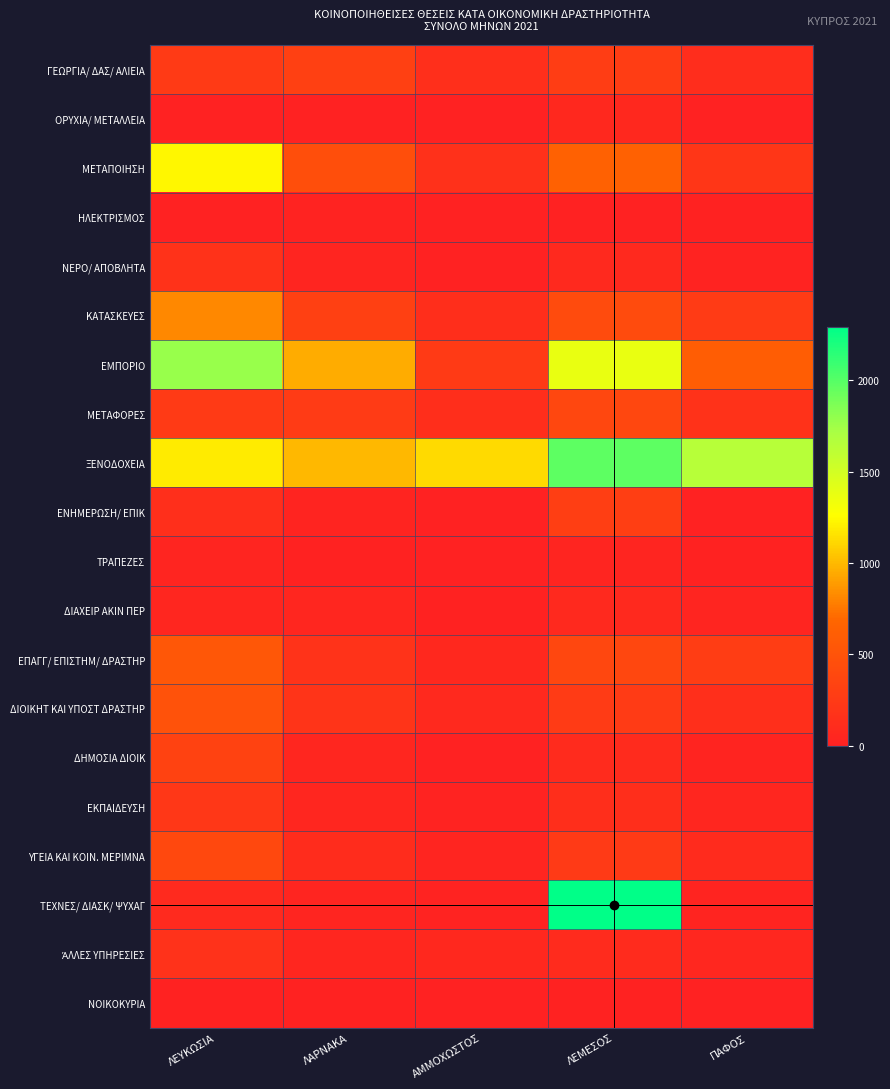

At which category is the sum across all series the highest?

ΛΕΜΕΣΟΣ